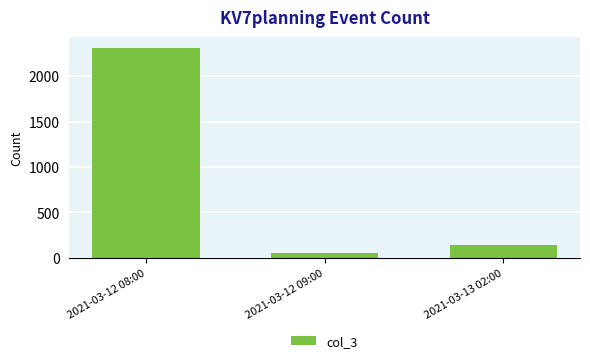

Rank the categories by value from highest to lowest.

2021-03-12 08:00, 2021-03-13 02:00, 2021-03-12 09:00